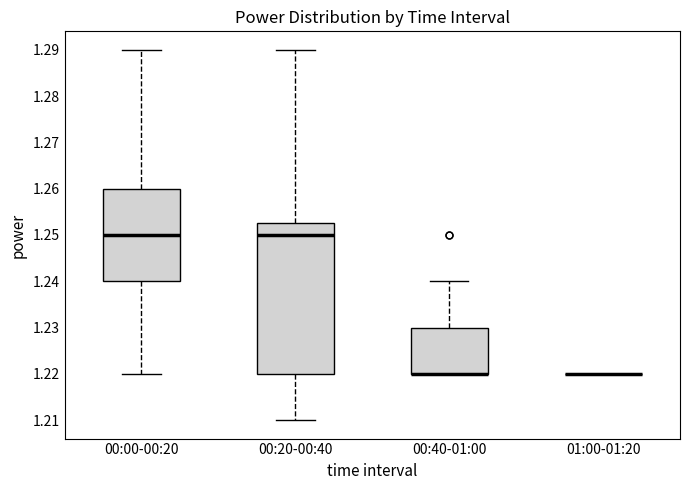

Where is the lower edge of the box for 00:40-01:00 on the y-axis? The values are not printed on the chart, so give them approximately, as read against the axis.

1.220